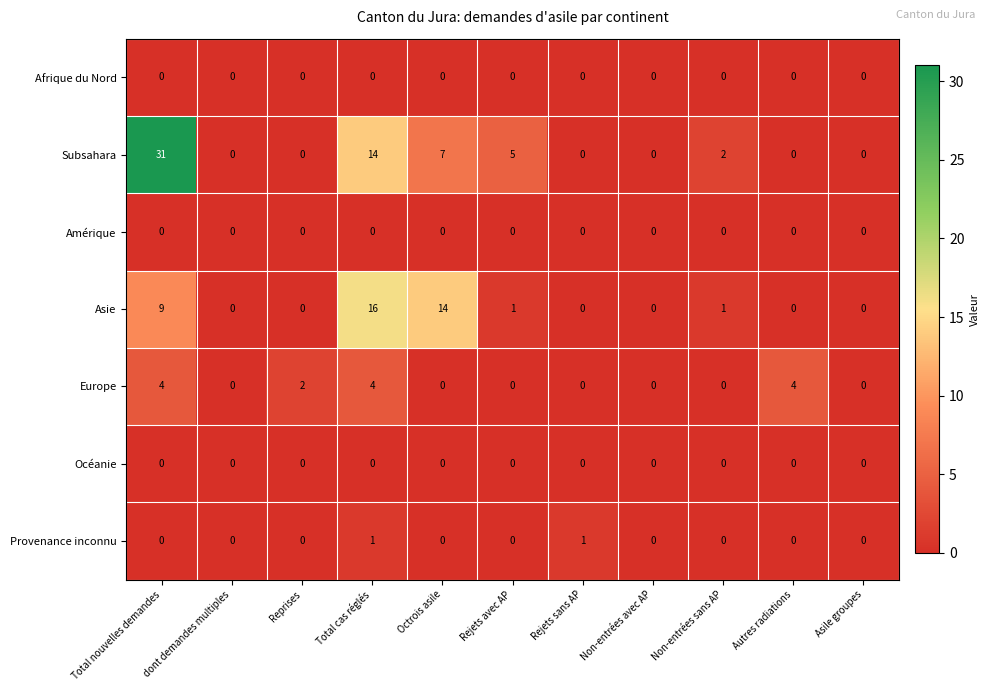

What is the sum of all Subsahara values?

59